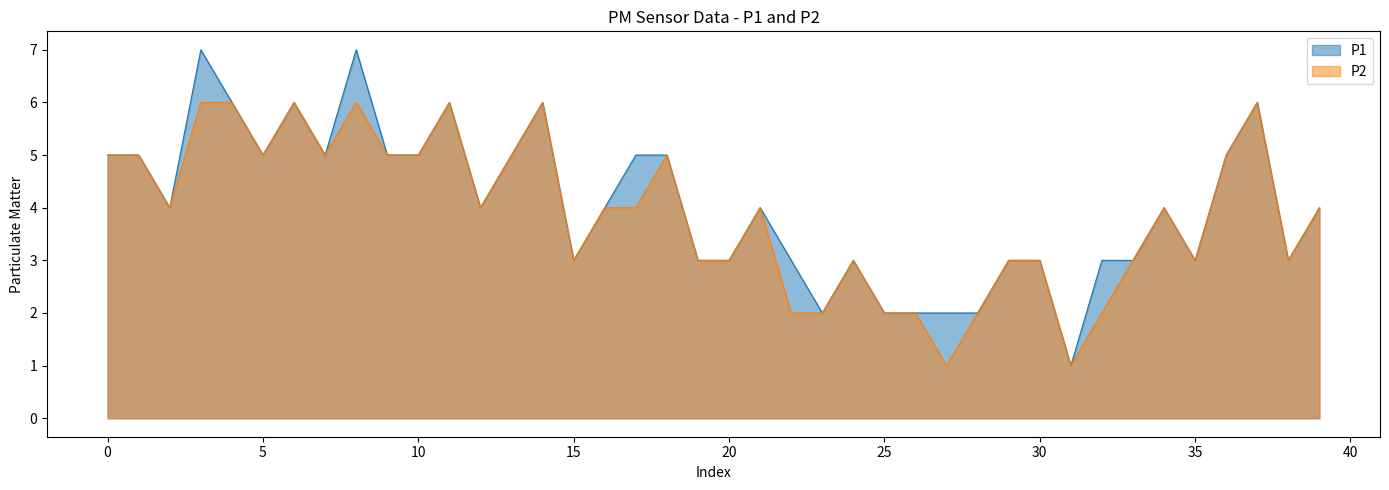

At which label does P1 reach its minimum?

31